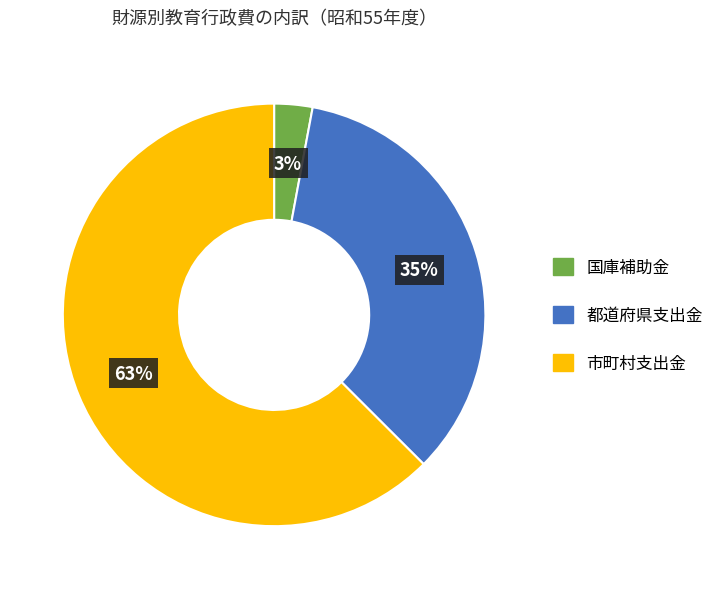

How many slices are in this pie chart?

3